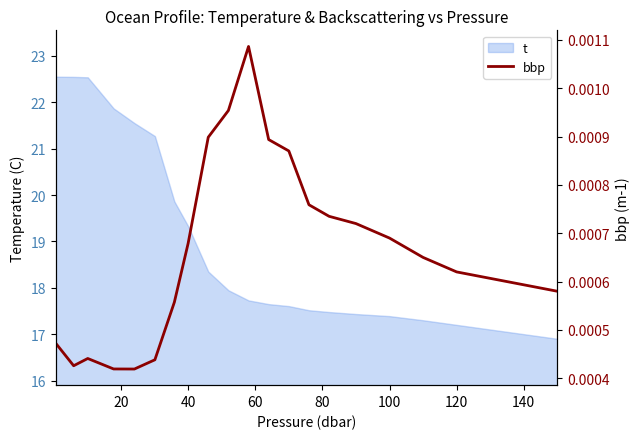

The value of t at 40 is 19.3. True or false?

True